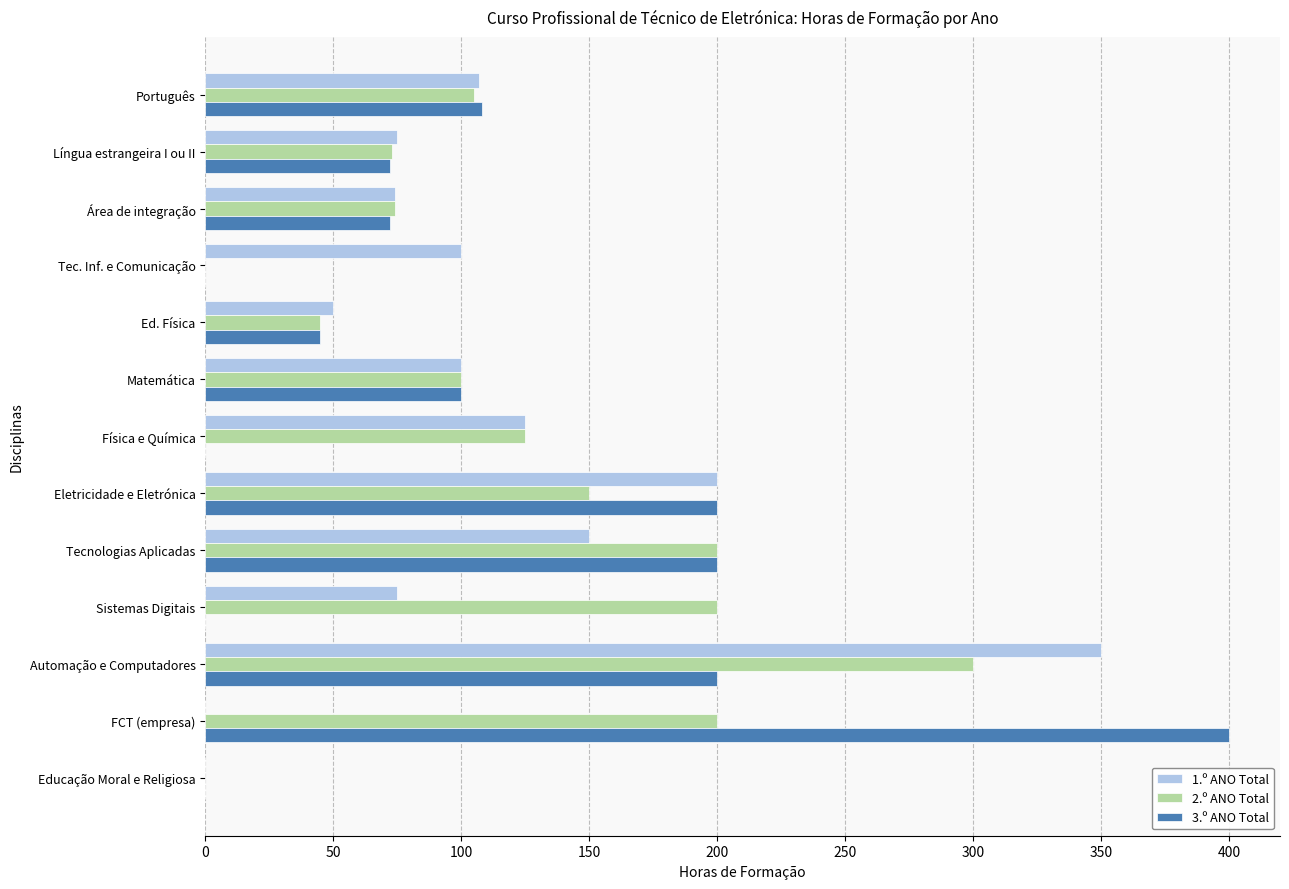

What is the total value across all series at Ed. Física?

140